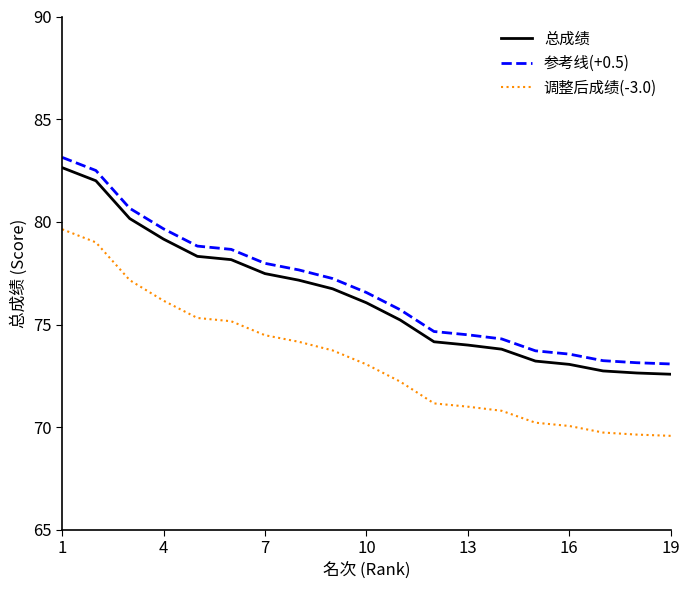

What is the difference between the maximum and minimum values in the 调整后成绩(-3.0) series?

10.1